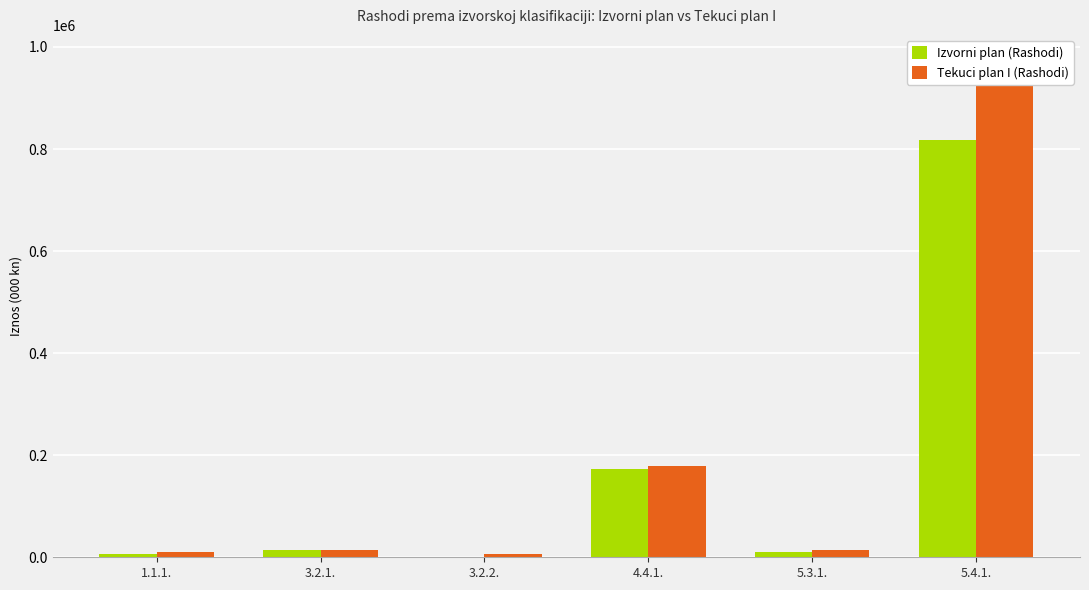

How many groups of bars are there?

6